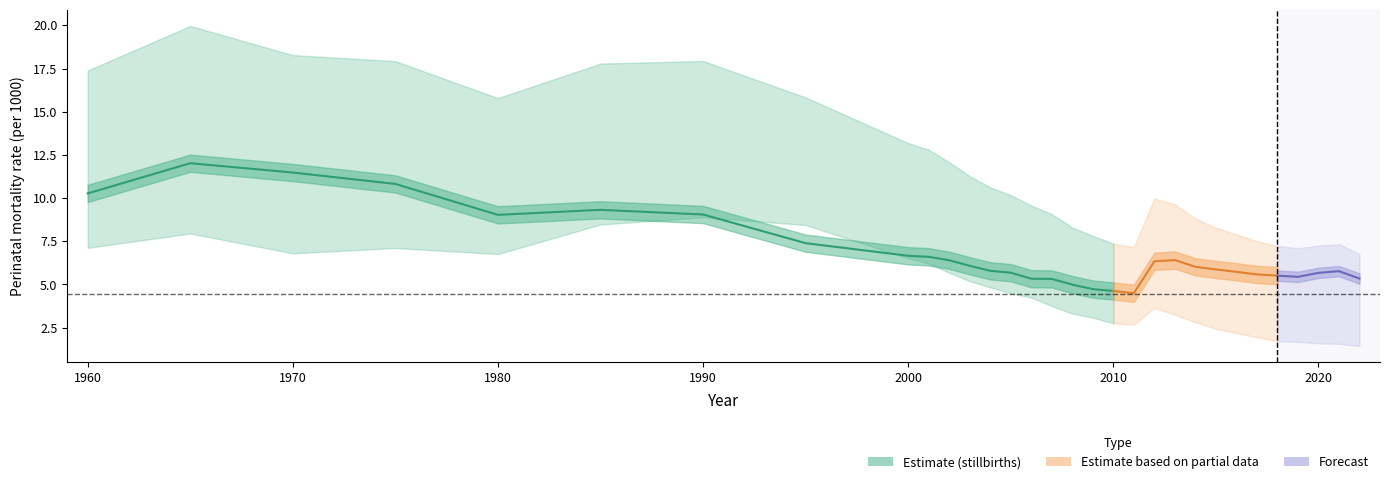

Which category has the highest value across all series?

1965